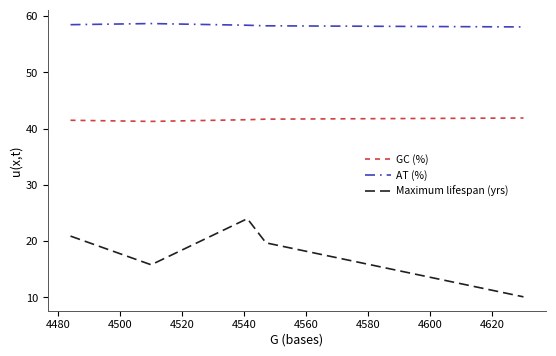

True or false: AT (%) and Maximum lifespan (yrs) cross at least once.

False